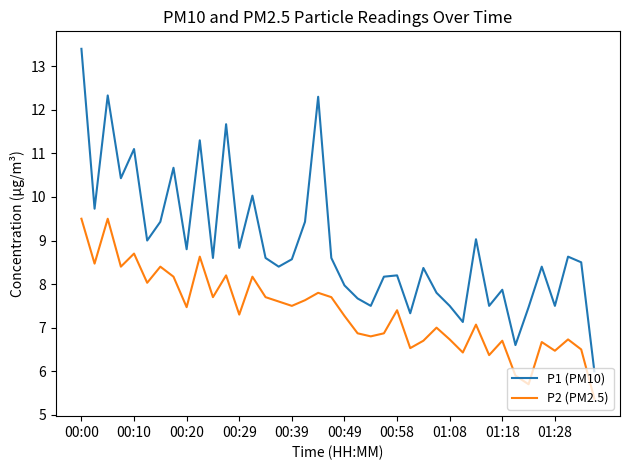

Which series has the widest spread of values?

P1 (PM10)